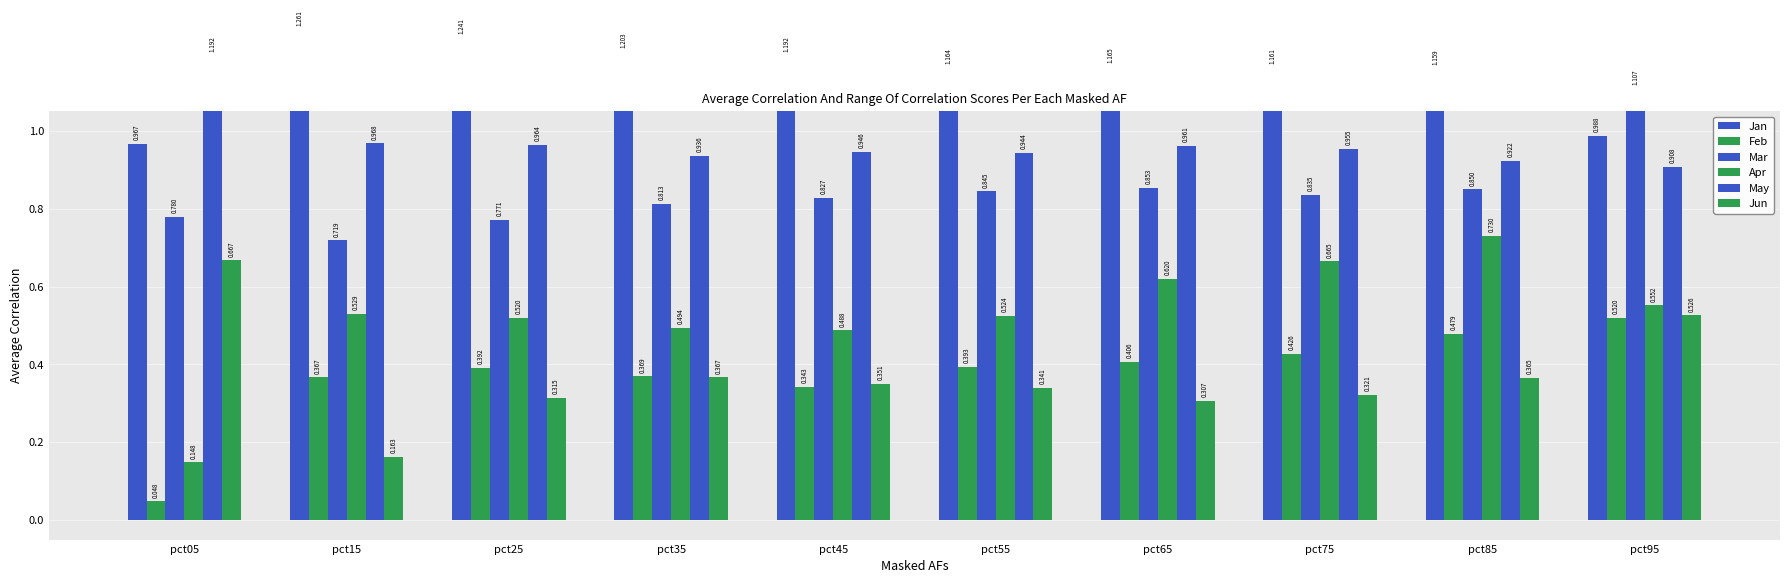

How many data points does each series have?

10